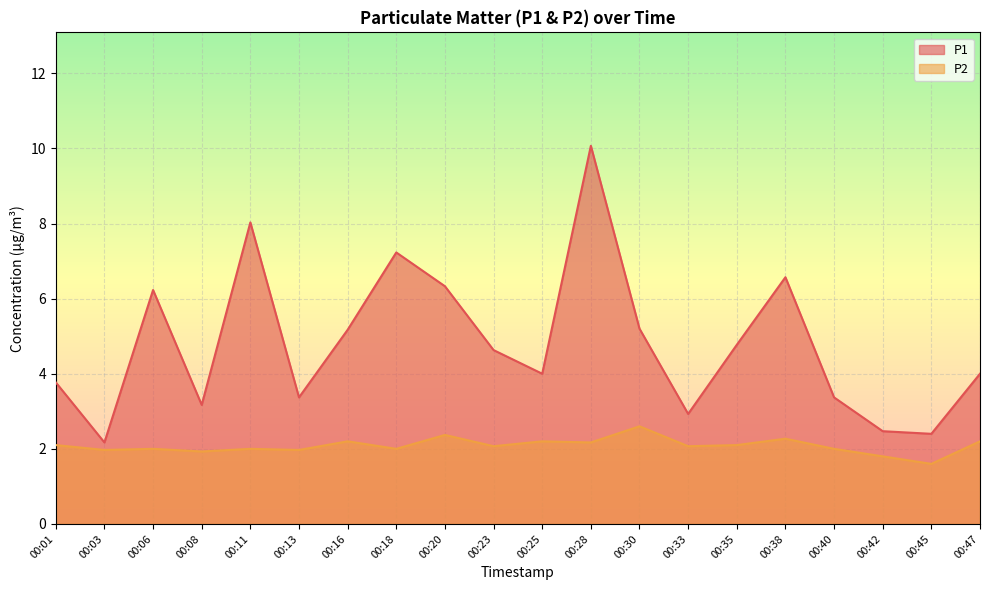

True or false: P2 has a value of 2.0 at 00:03.

True